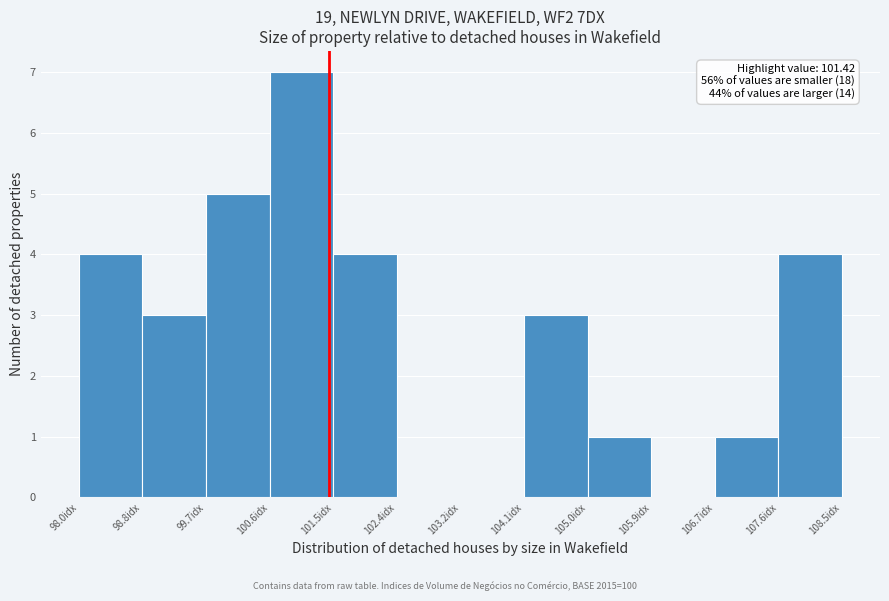

Over which range of the x-axis is the bar tallest?

100.6 to 101.5